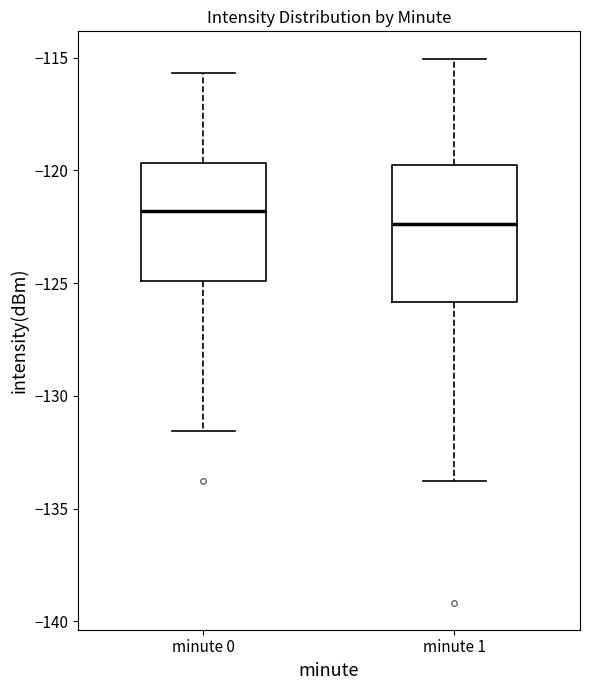

Reading left to right, read every box against the y-axis: the position of its median line, the range the box covers, and the ends of its whiskers. The values are not printed on the chart, so give them approximately, as read against the axis.

minute 0: median -122.0, box -125.0 to -119.5, whiskers -131.5 to -115.5
minute 1: median -122.5, box -126.0 to -120.0, whiskers -134.0 to -115.0